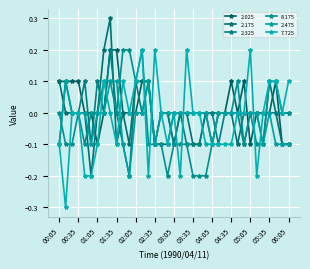

How many categories are shown in the chart?

37